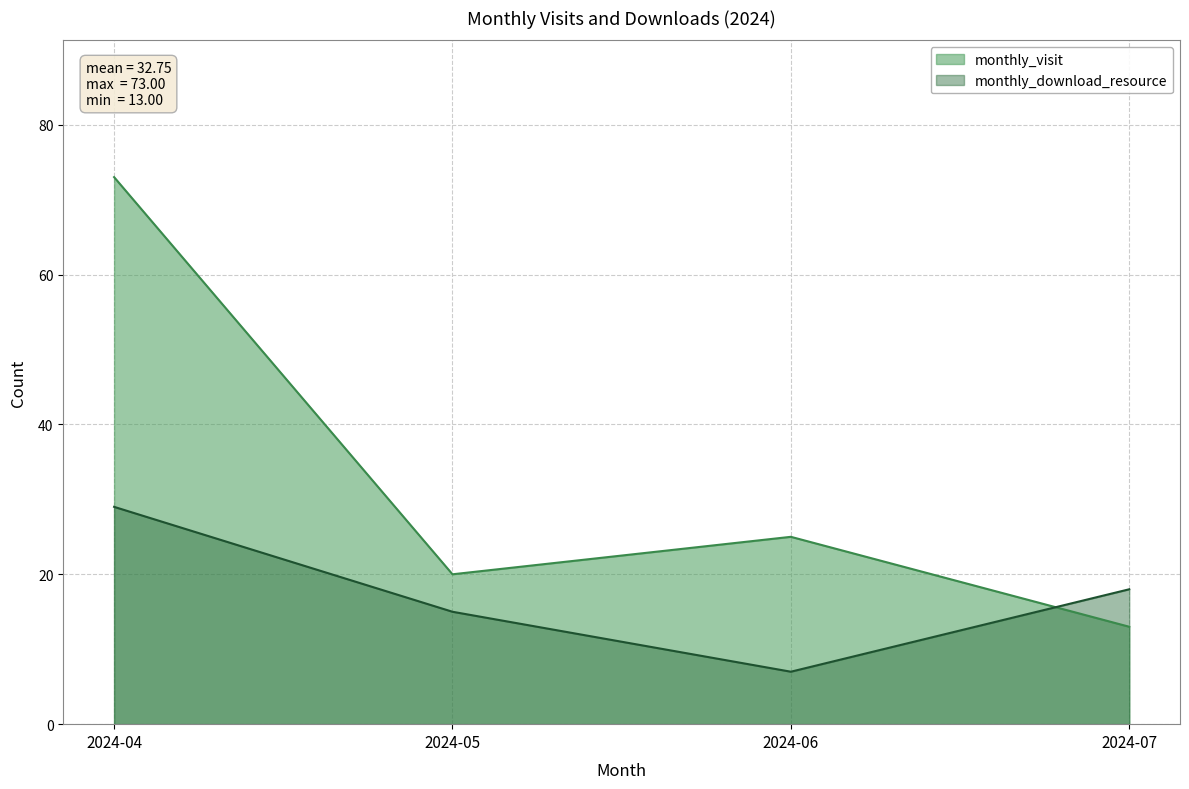

How many values in the monthly_visit series are below 25?

2